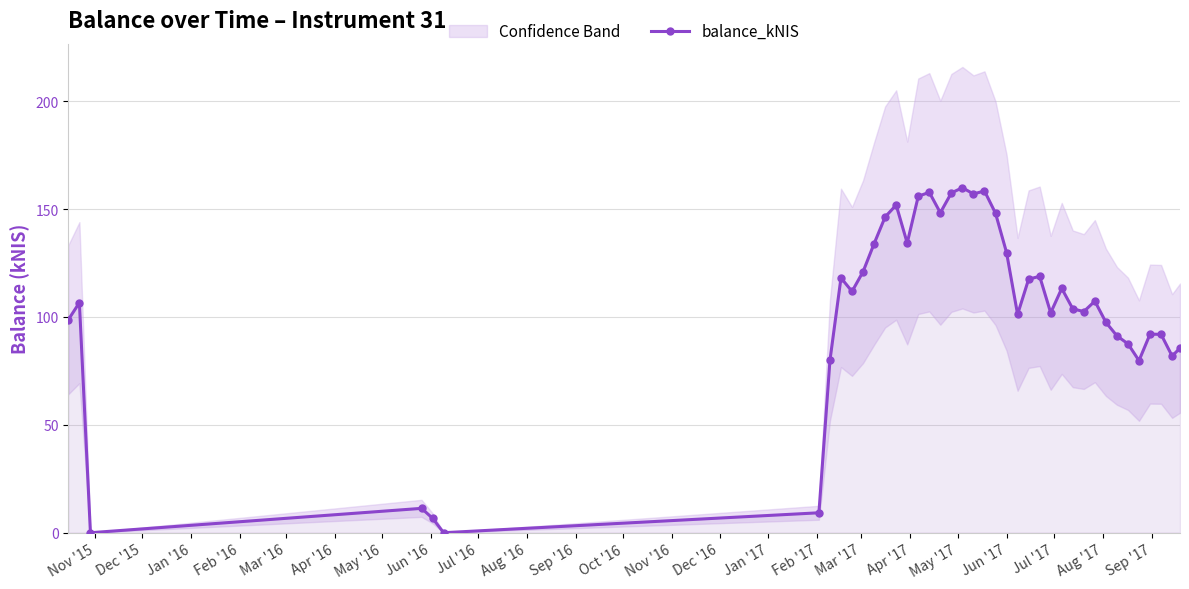

True or false: balance_kNIS has more than 0 points higher than both neighbors.

True